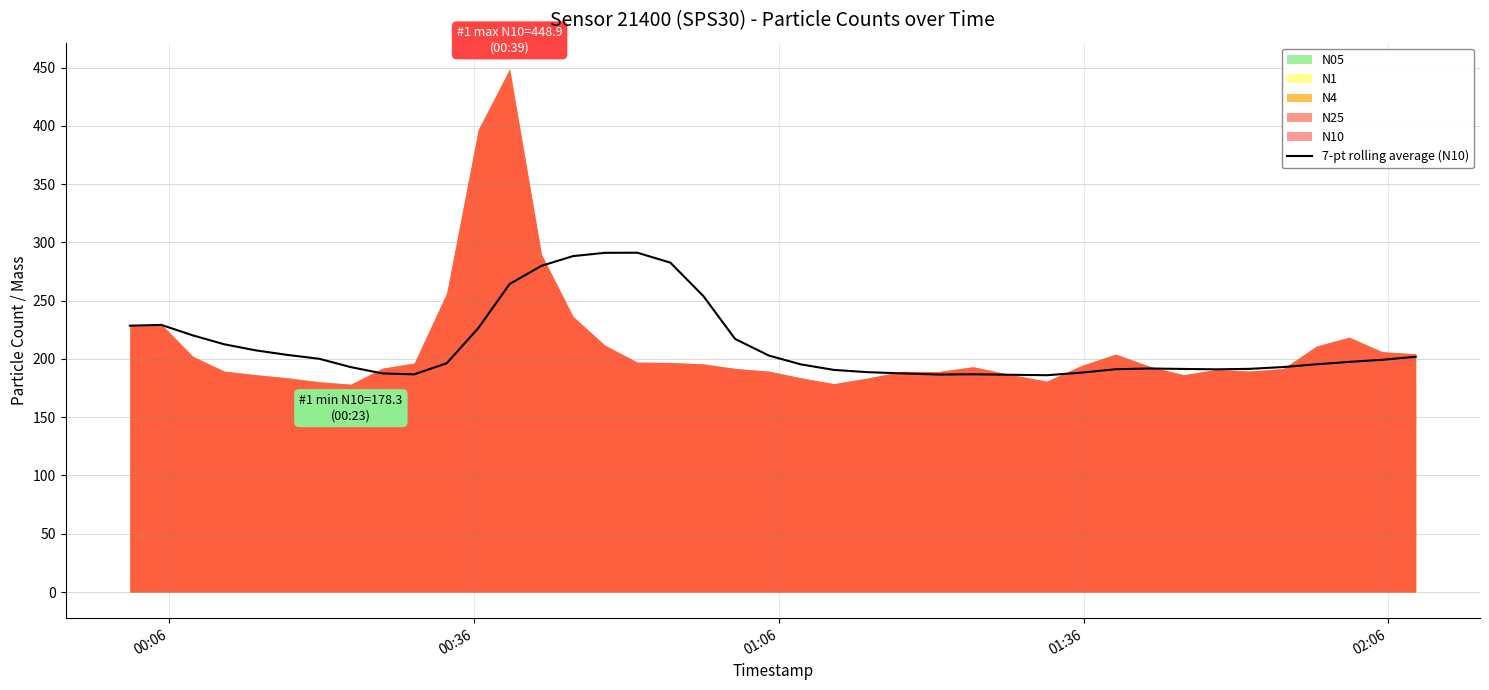

Reading left to right, what are all the values shown in this chart?

228.5	229.2	220.2	212.5	207.3	203.4	200.1	192.9	187.5	186.7	196.3	226.4	264.2	279.9	288.2	291.0	291.1	282.6	253.9	217.1	202.8	195.3	190.6	188.6	187.5	186.6	186.8	186.4	186.0	188.2	191.2	191.8	191.4	191.1	191.5	193.0	195.4	197.4	199.2	201.8